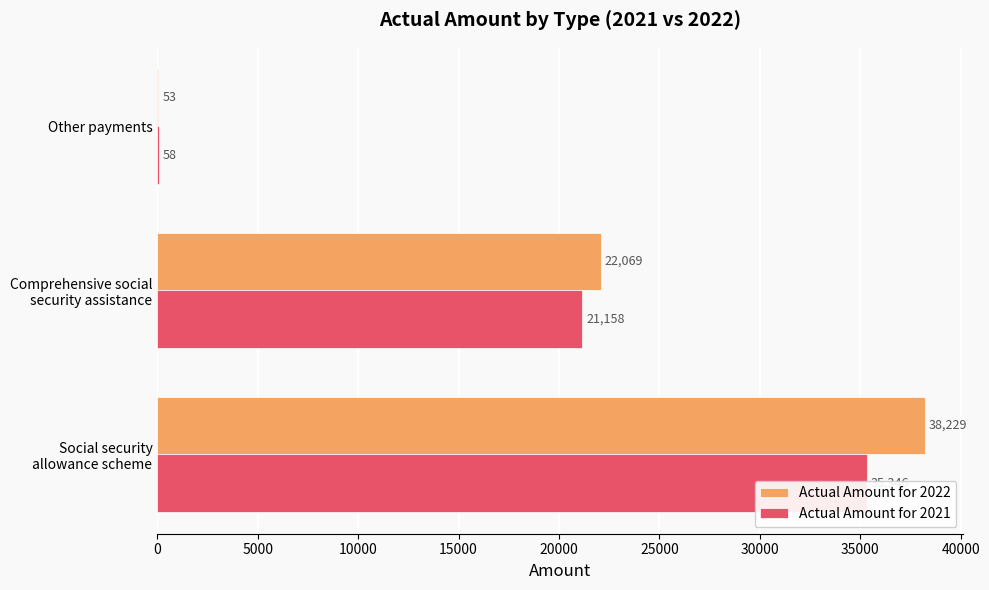

What is the value of the Actual Amount for 2022 bar at the 1st from the left?

38229